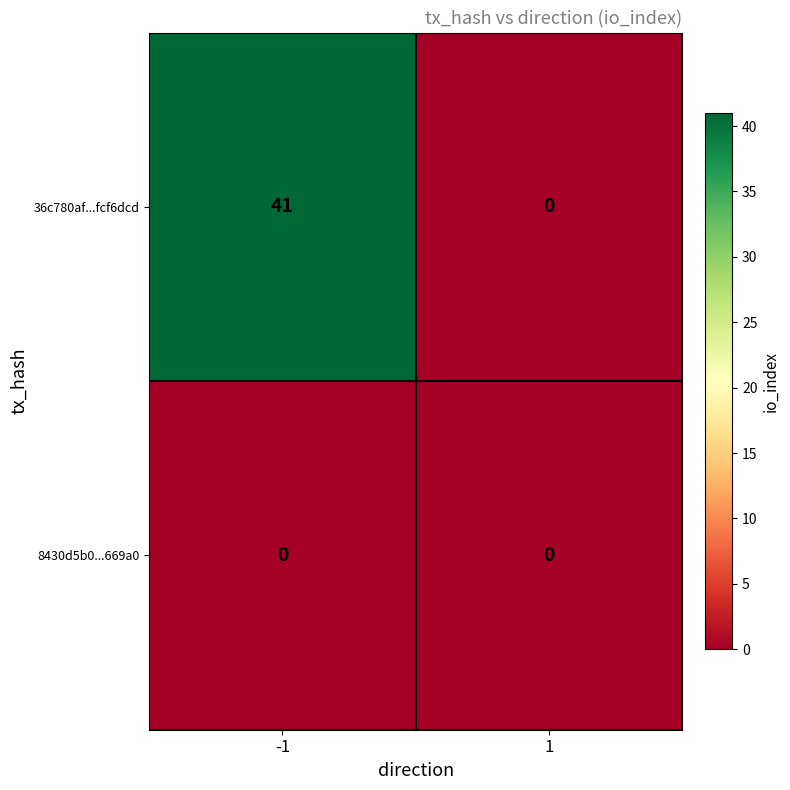

Which series has the largest total across all categories?

36c780af...fcf6dcd